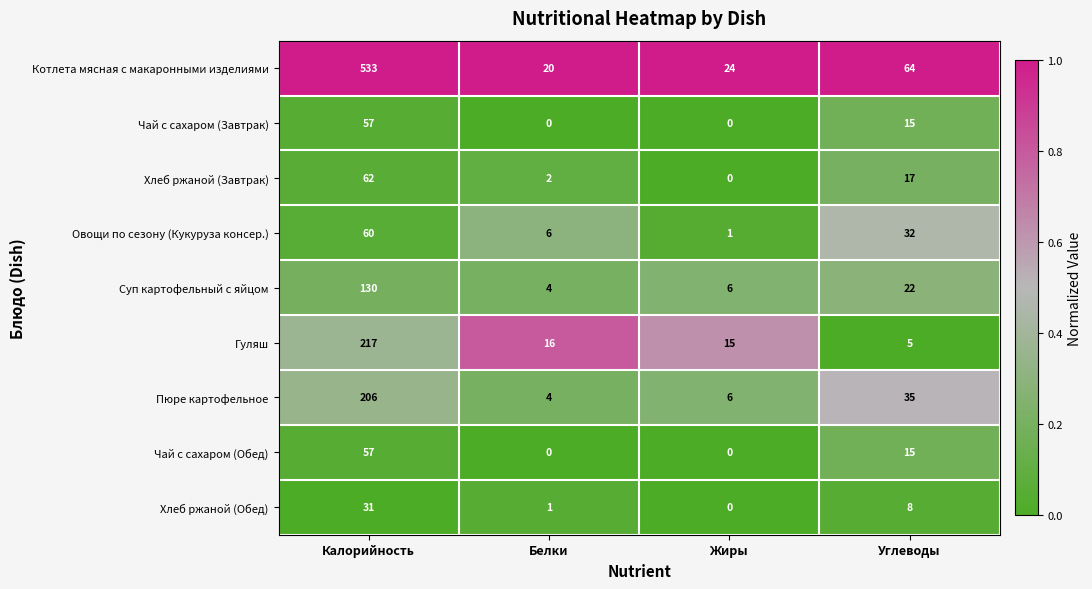

Count the number of data series in this chart.

9